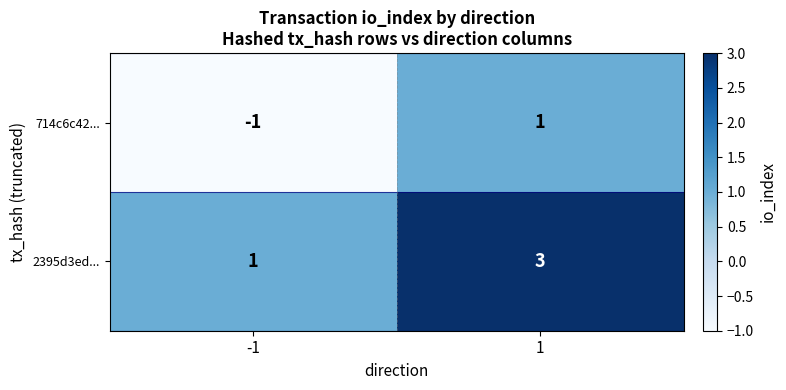

Reading left to right, extract all data points from this chart.

714c6c42...: -1	1
2395d3ed...: 1	3